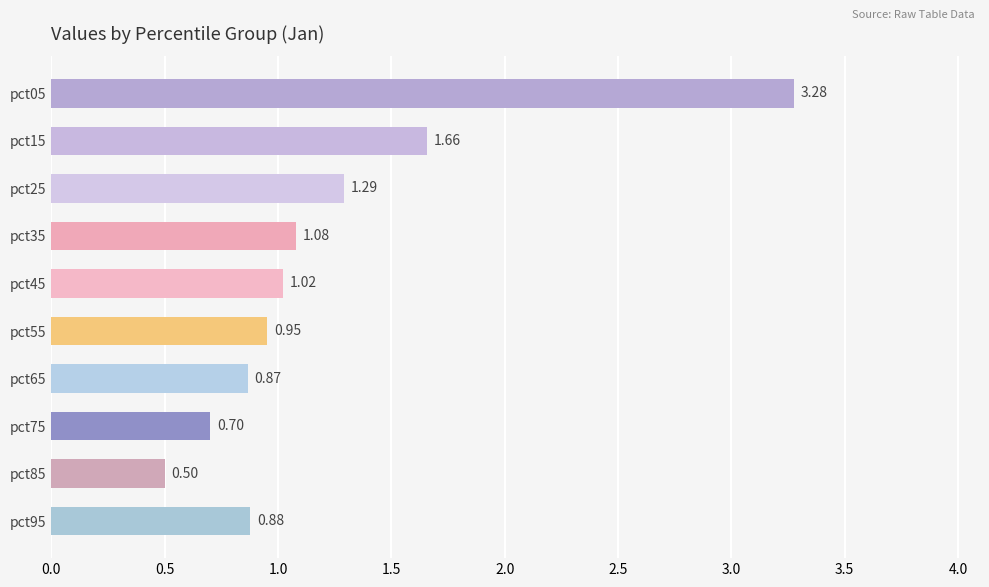

Which has a higher value, pct55 or pct75?

pct55